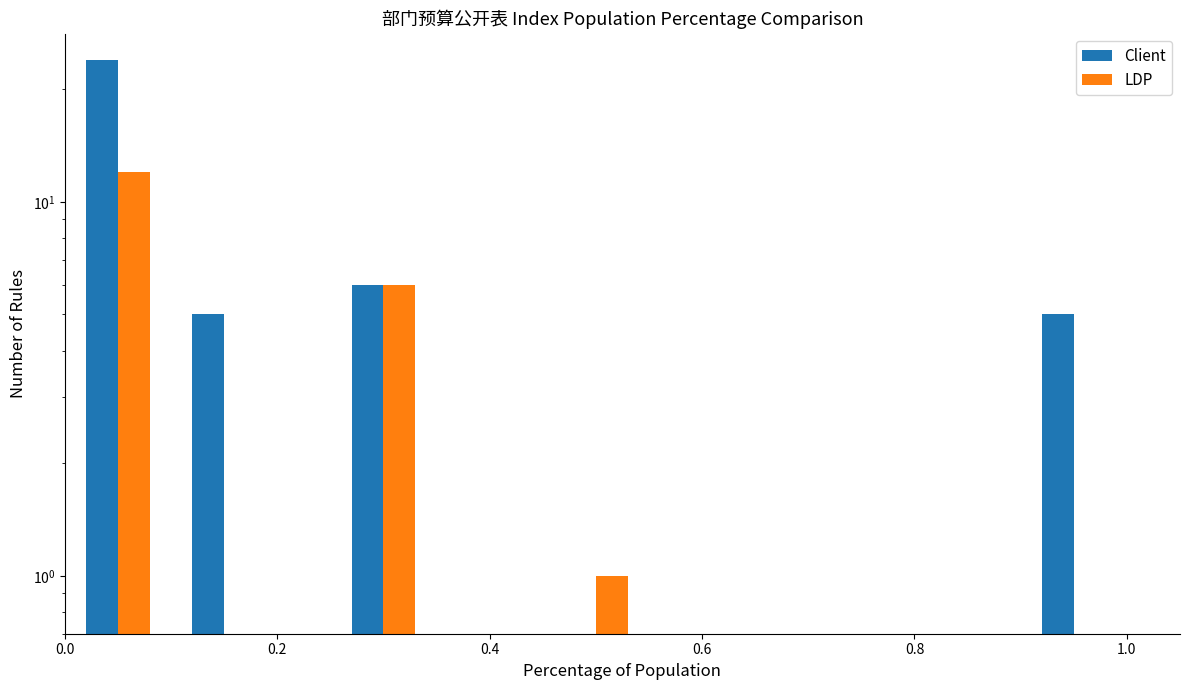

Rank the series by their average value, from lowest to highest.

LDP, Client